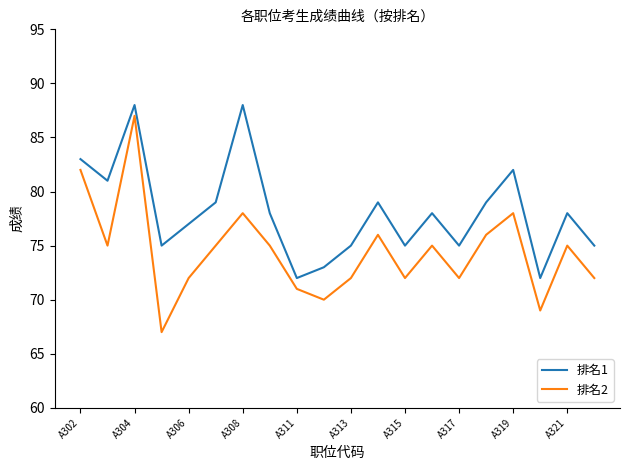

Which series has the widest spread of values?

排名2